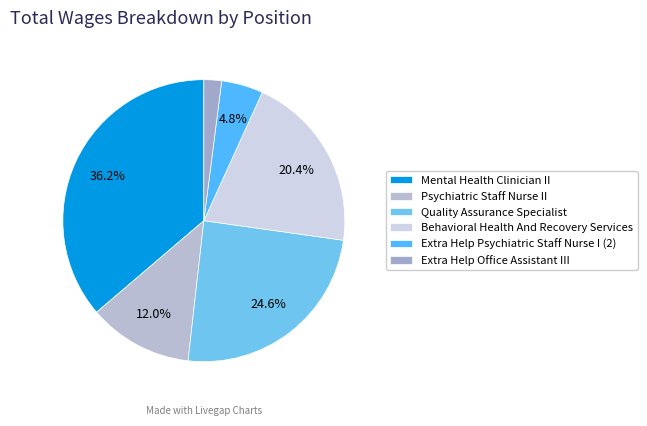

What is the smallest slice in the pie chart?

Extra Help Office Assistant III